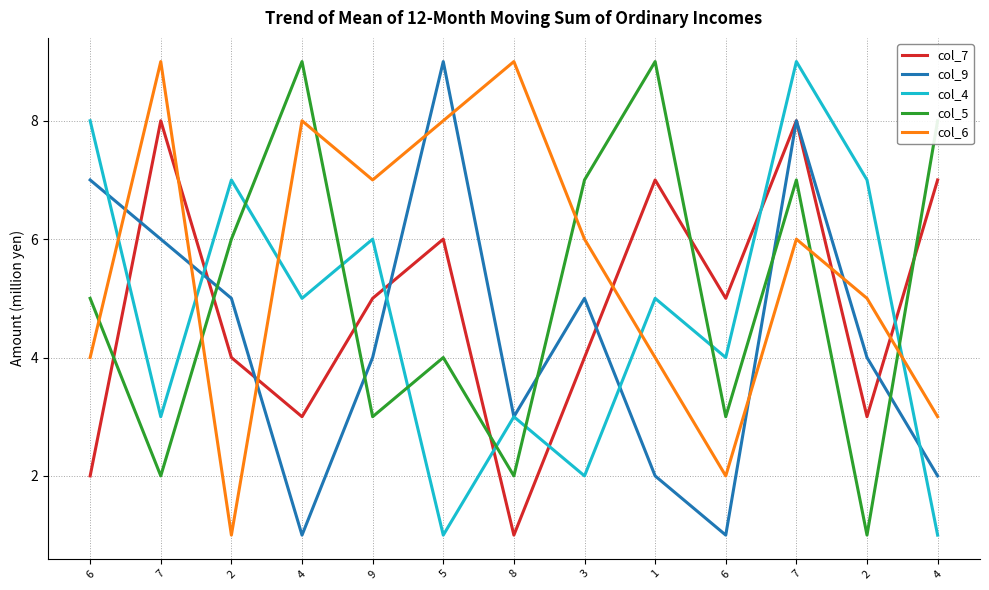

Which category has the lowest value across all series?

8